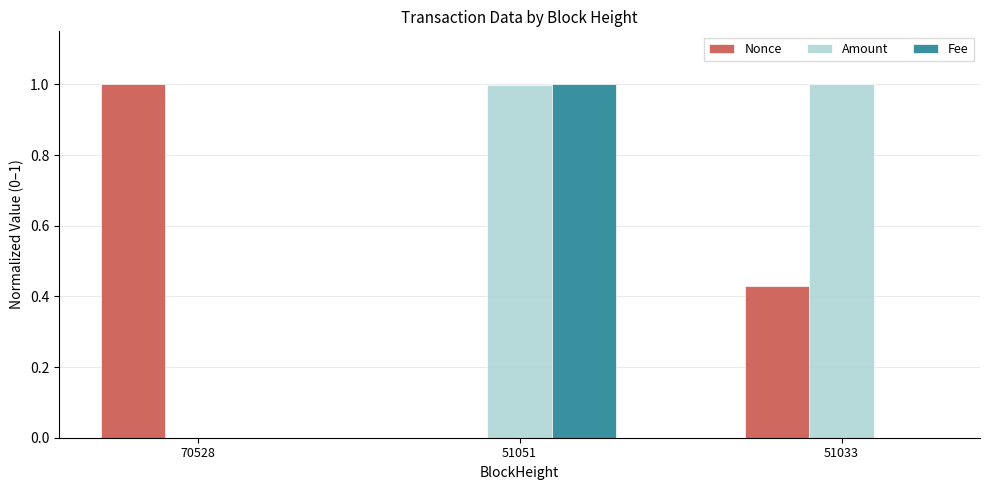

Which series has the largest total across all categories?

Amount